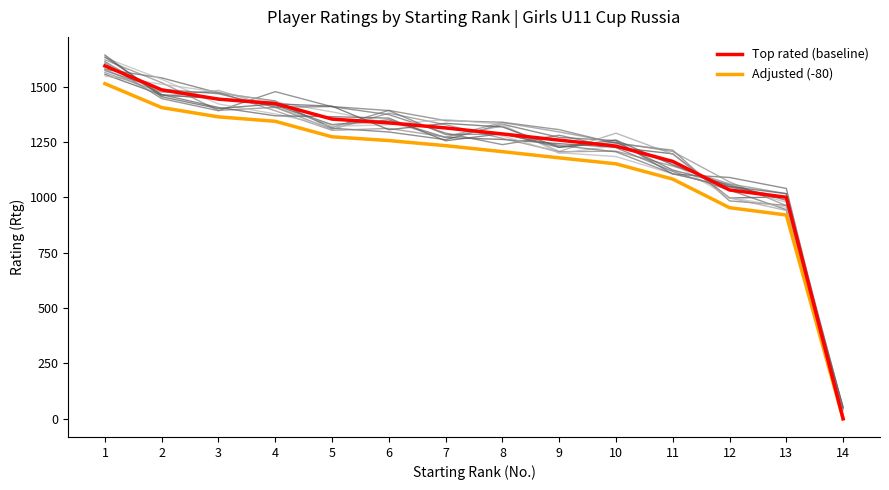

Reading left to right, transcribe all the data shown in this chart.

Top rated (baseline): 1=1593	2=1485	3=1443	4=1423	5=1353	6=1336	7=1313	8=1286	9=1258	10=1231	11=1162	12=1033	13=1000	14=0
Adjusted (-80): 1=1513	2=1405	3=1363	4=1343	5=1273	6=1256	7=1233	8=1206	9=1178	10=1151	11=1082	12=953	13=920	14=0